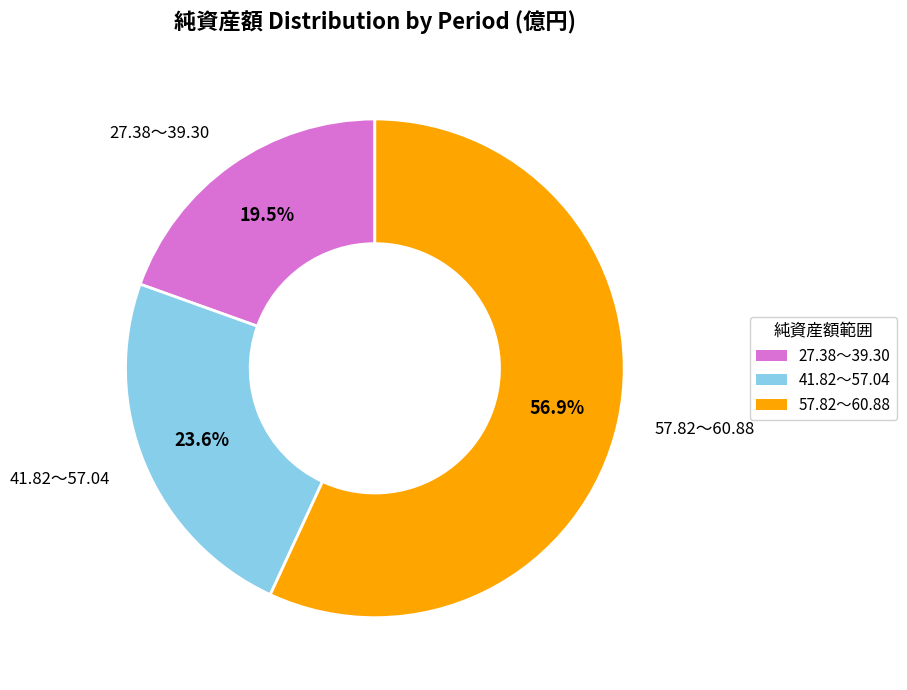

How many segments does this pie chart have?

3